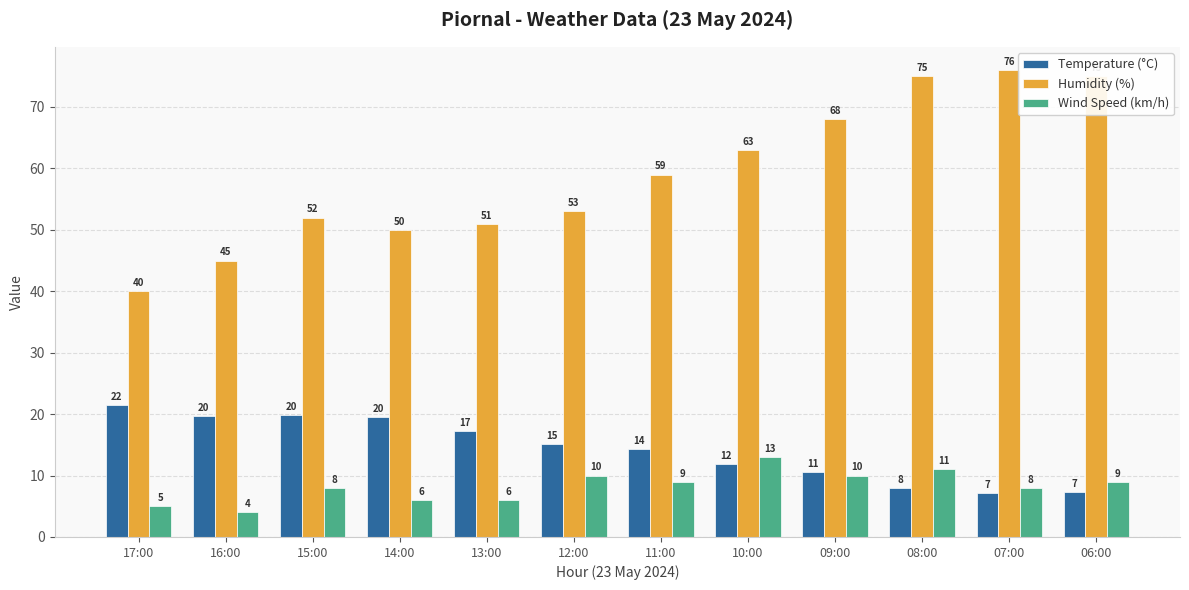

What is the difference between the highest and lowest values at 11:00?

50.0